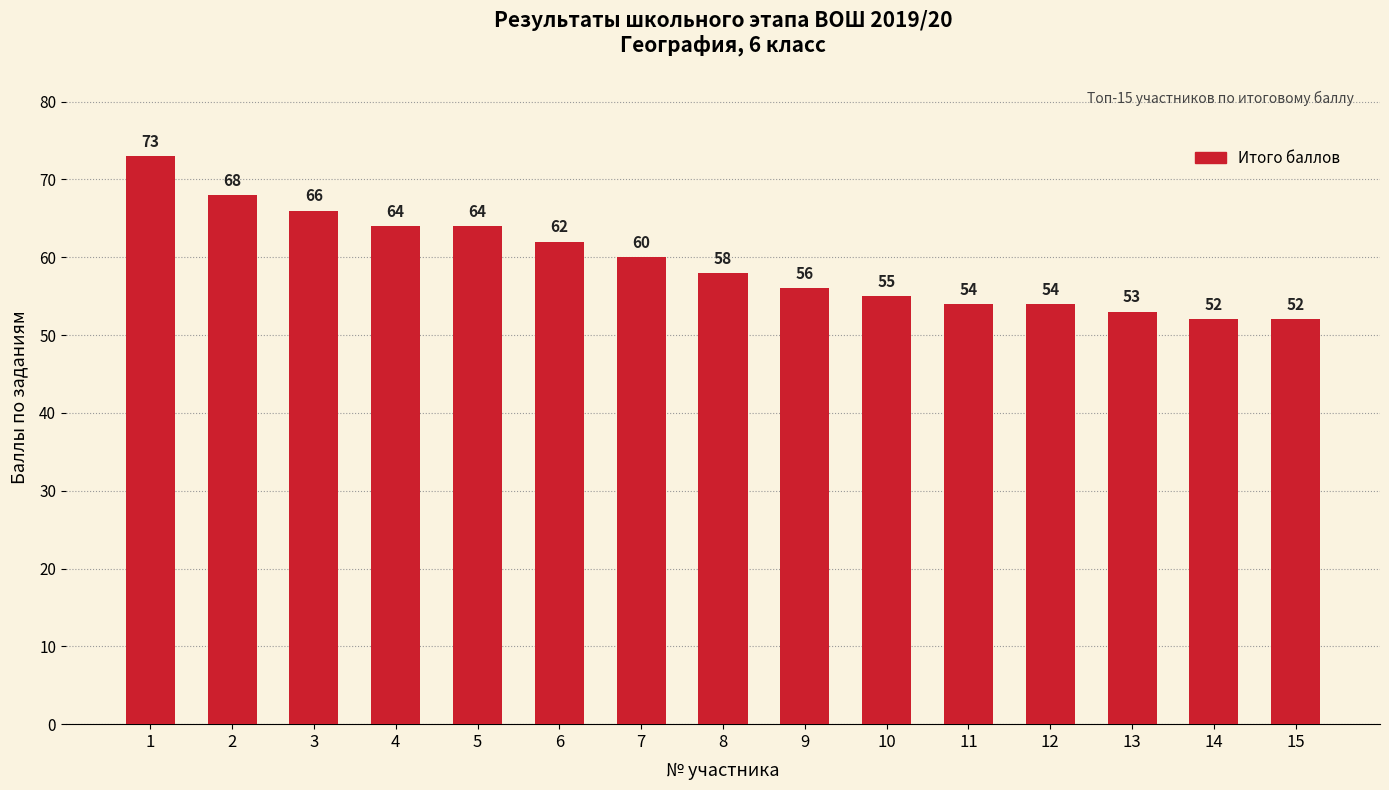

How many data points are less than 58?

7